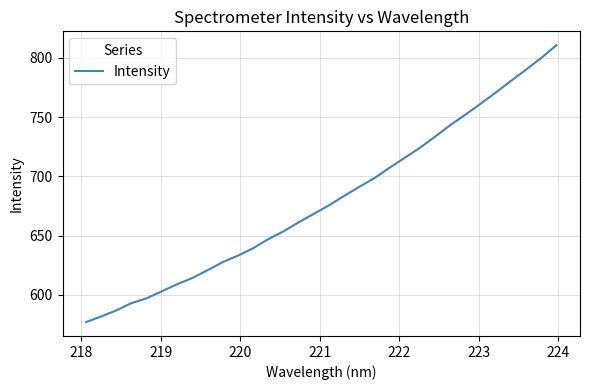

What is the difference between the maximum and minimum values?

233.8